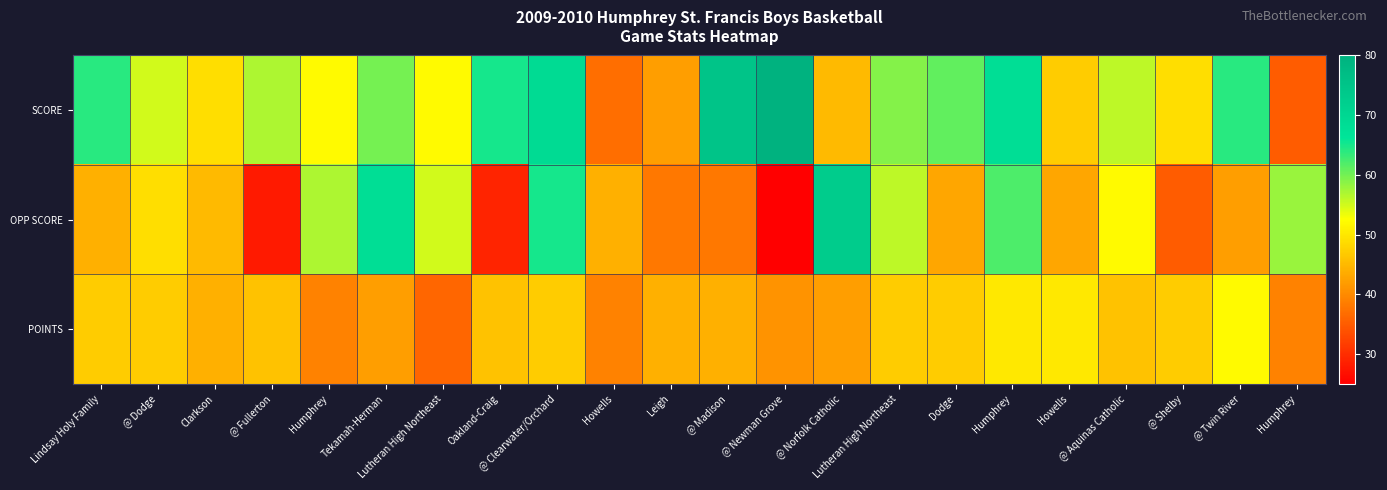

Reading right to left, transcribe all the data shown in this chart.

SCORE: Humphrey=35	@ Twin River=64	@ Shelby=49	@ Aquinas Catholic=56	Howells=47	Humphrey=68	Dodge=61	Lutheran High Northeast=59	@ Norfolk Catholic=45	@ Newman Grove=80	@ Madison=75	Leigh=42	Howells=37	@ Clearwater/Orchard=69	Oakland-Craig=65	Lutheran High Northeast=52	Tekamah-Herman=60	Humphrey=52	@ Fullerton=57	Clarkson=49	@ Dodge=55	Lindsay Holy Family=64
OPP SCORE: Humphrey=58	@ Twin River=42	@ Shelby=35	@ Aquinas Catholic=52	Howells=43	Humphrey=62	Dodge=43	Lutheran High Northeast=56	@ Norfolk Catholic=73	@ Newman Grove=25	@ Madison=38	Leigh=38	Howells=44	@ Clearwater/Orchard=65	Oakland-Craig=29	Lutheran High Northeast=55	Tekamah-Herman=68	Humphrey=57	@ Fullerton=28	Clarkson=45	@ Dodge=49	Lindsay Holy Family=44
POINTS: Humphrey=39	@ Twin River=52	@ Shelby=47	@ Aquinas Catholic=46	Howells=50	Humphrey=50	Dodge=47	Lutheran High Northeast=47	@ Norfolk Catholic=42	@ Newman Grove=41	@ Madison=44	Leigh=44	Howells=39	@ Clearwater/Orchard=47	Oakland-Craig=46	Lutheran High Northeast=36	Tekamah-Herman=42	Humphrey=39	@ Fullerton=46	Clarkson=44	@ Dodge=47	Lindsay Holy Family=47